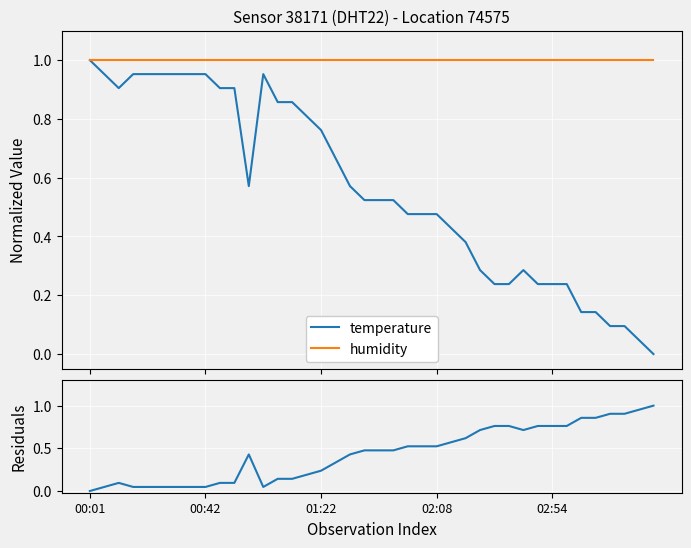

In temperature, how many points are lower than both neighbors (excluding endpoints)?

2